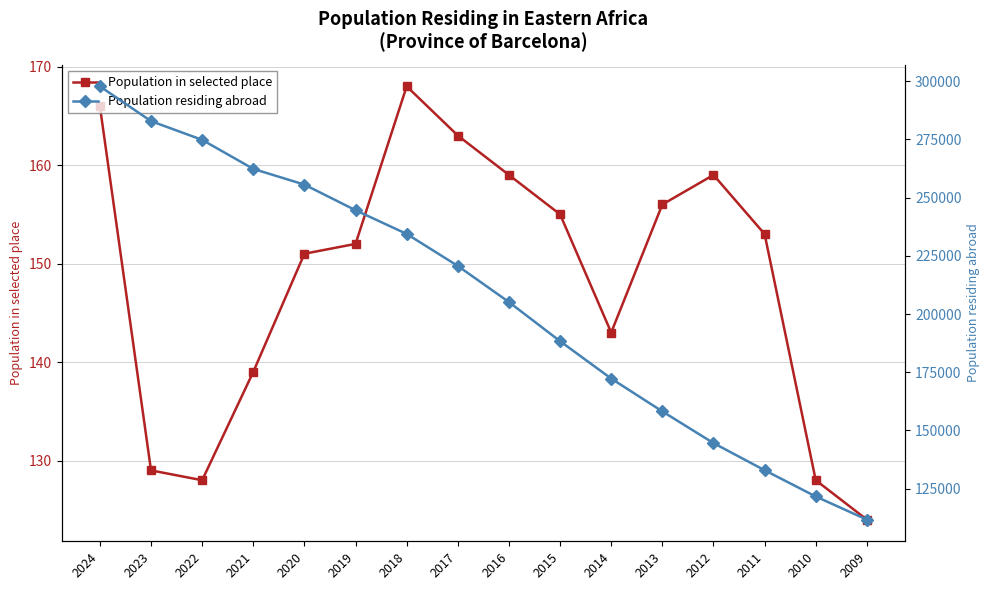

Which series changed the most between 2021 and 2019?

Population residing abroad